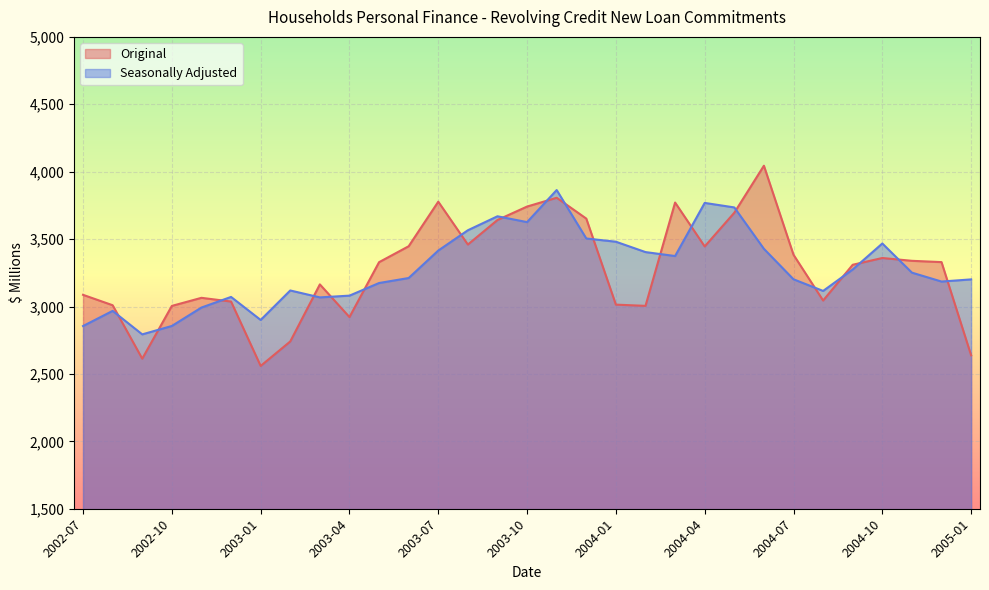

What is the average value of the Seasonally Adjusted series?

3278.1